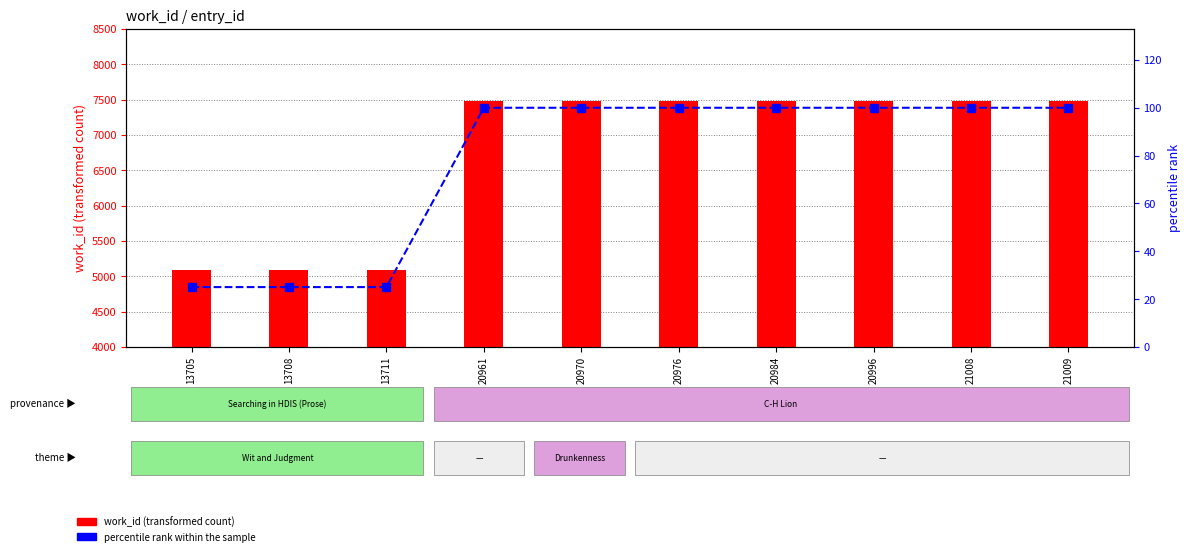

What is the difference between the second highest and minimum values in the work_id series?

2388